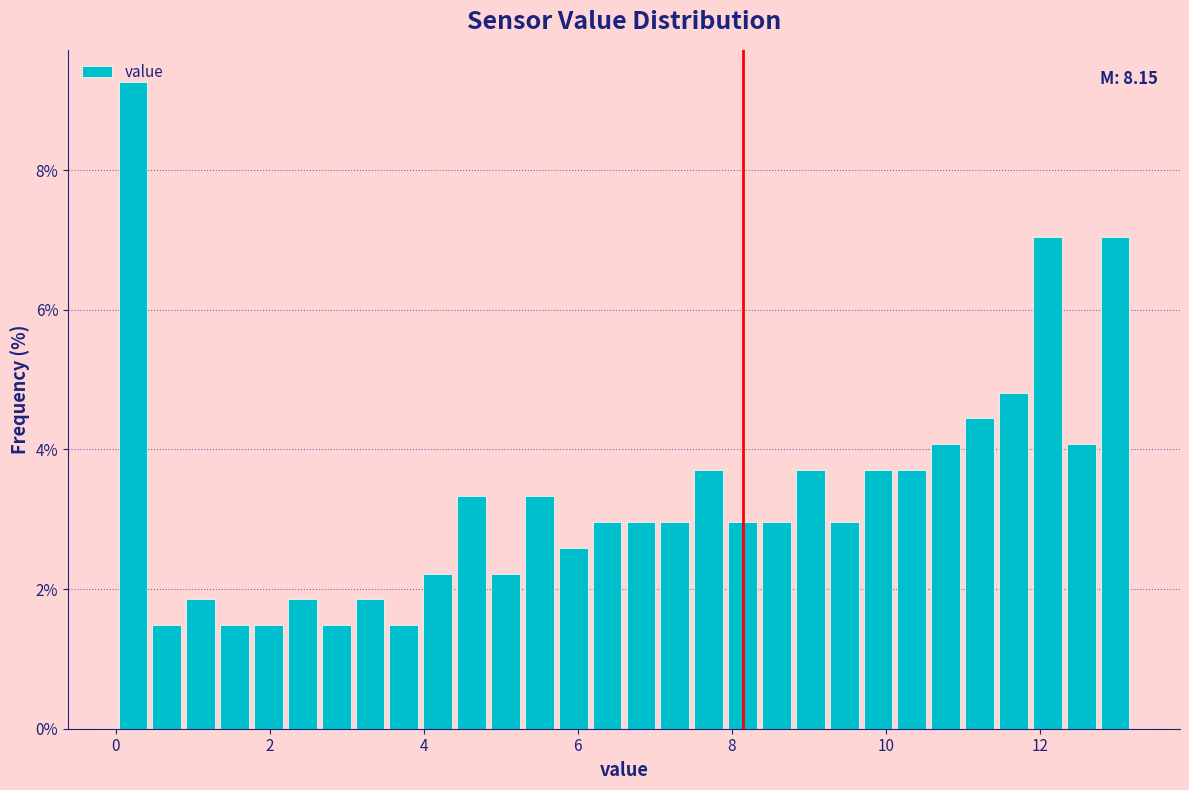

Around what value on the x-axis is the tallest bar? Give the approximate position of its centre, as read against the axis.

0.2